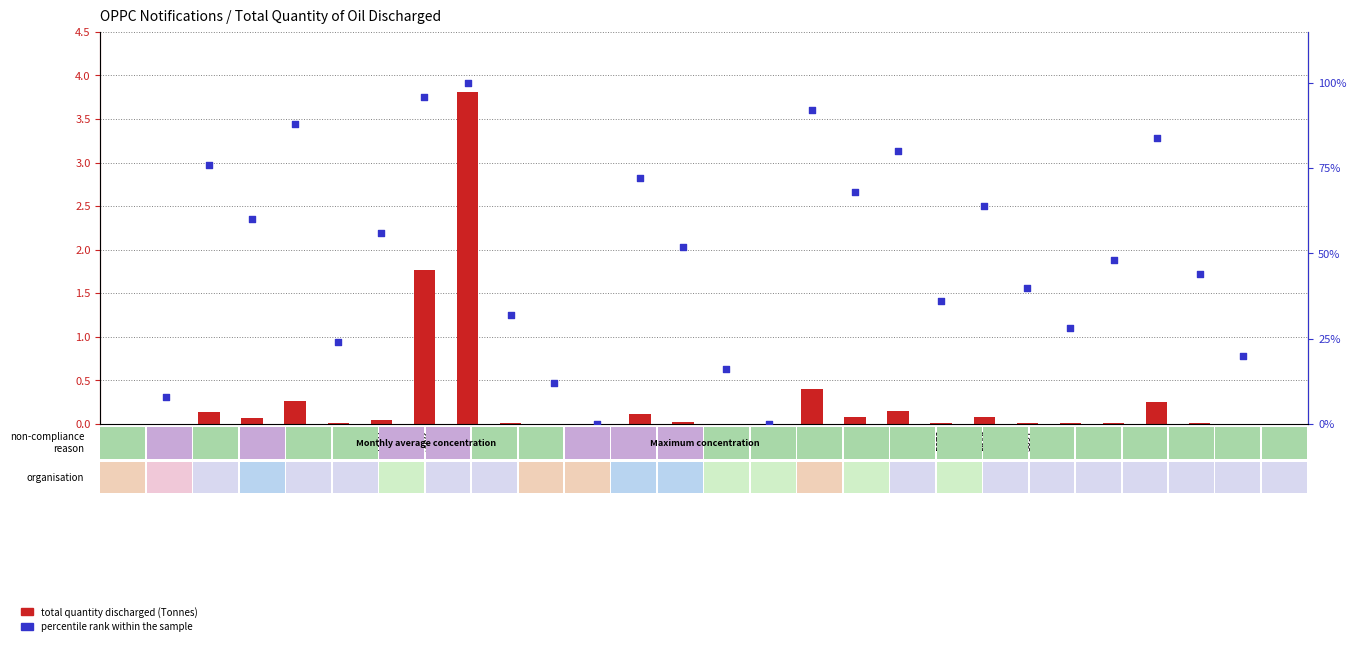

Is the value of percentile rank within the sample at 5698 greater than the value of total quantity discharged (Tonnes) at 5630?

Yes